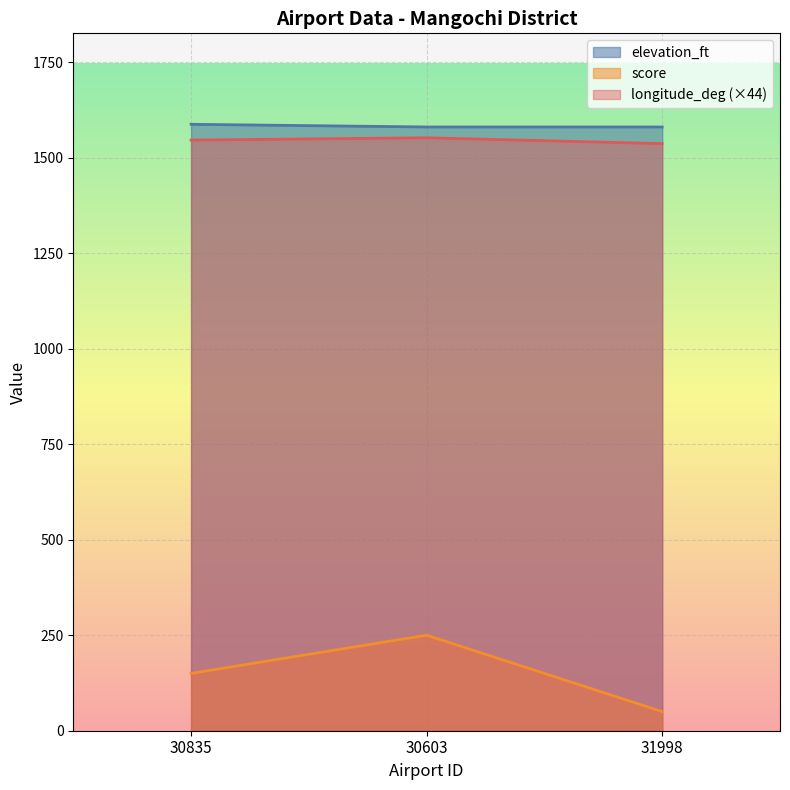

True or false: score has a value of 262.7 at 30835.

False